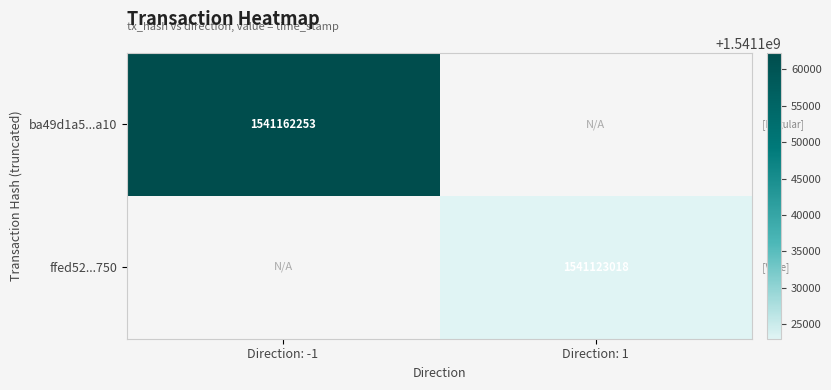

Is it true that ba49d1a5...a10 equals 2493960426 at Direction: -1?

False